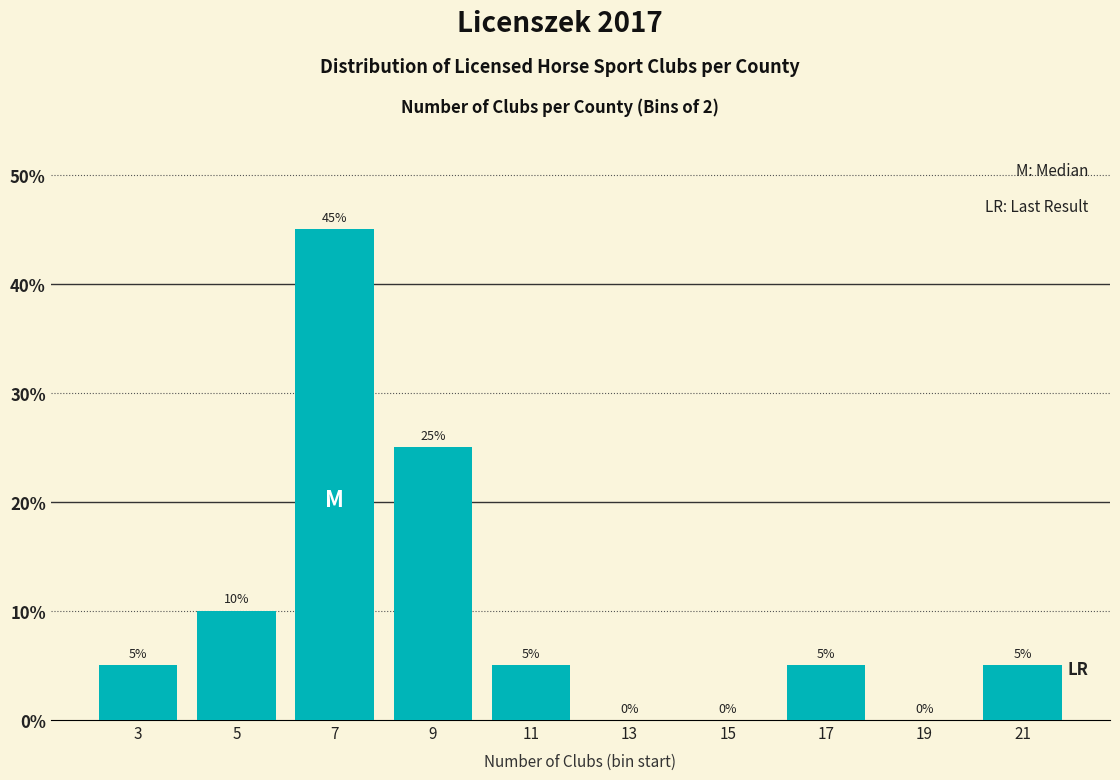

Reading left to right, transcribe all the data shown in this chart.

3=5	5=10	7=45	9=25	11=5	13=0	15=0	17=5	19=0	21=5